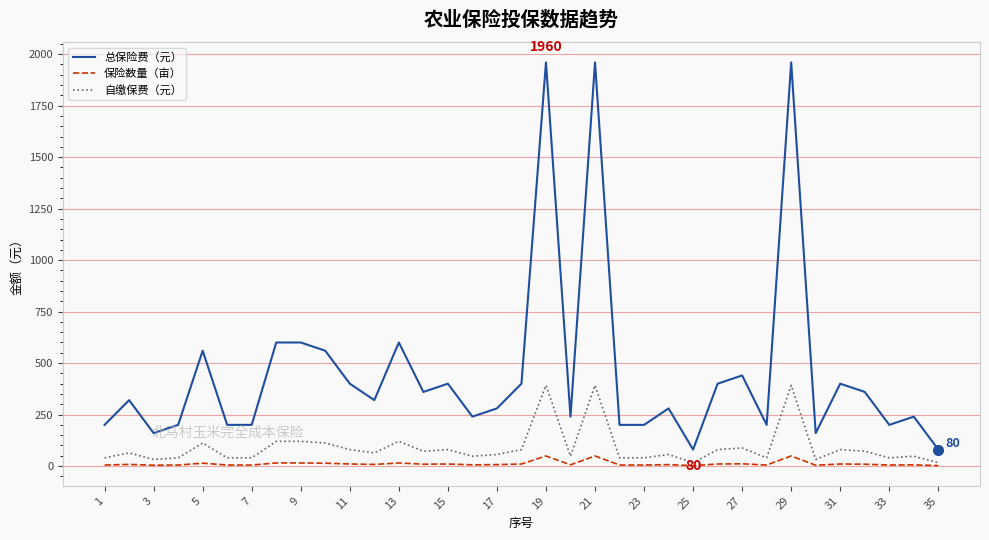

List the series in order of their overall mean, lowest first.

保险数量（亩）, 自缴保费（元）, 总保险费（元）